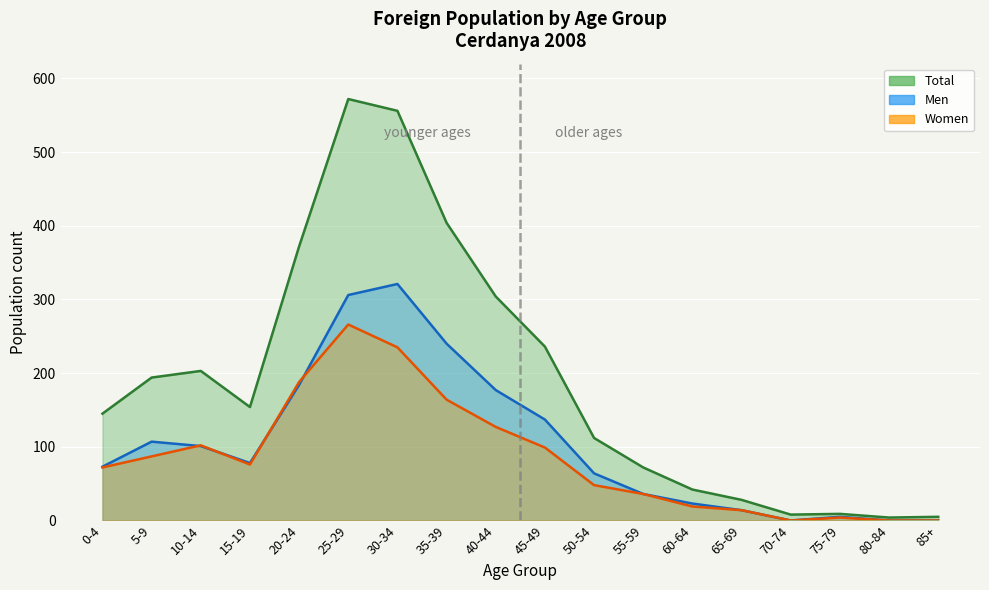

How many lines are shown in the chart?

3